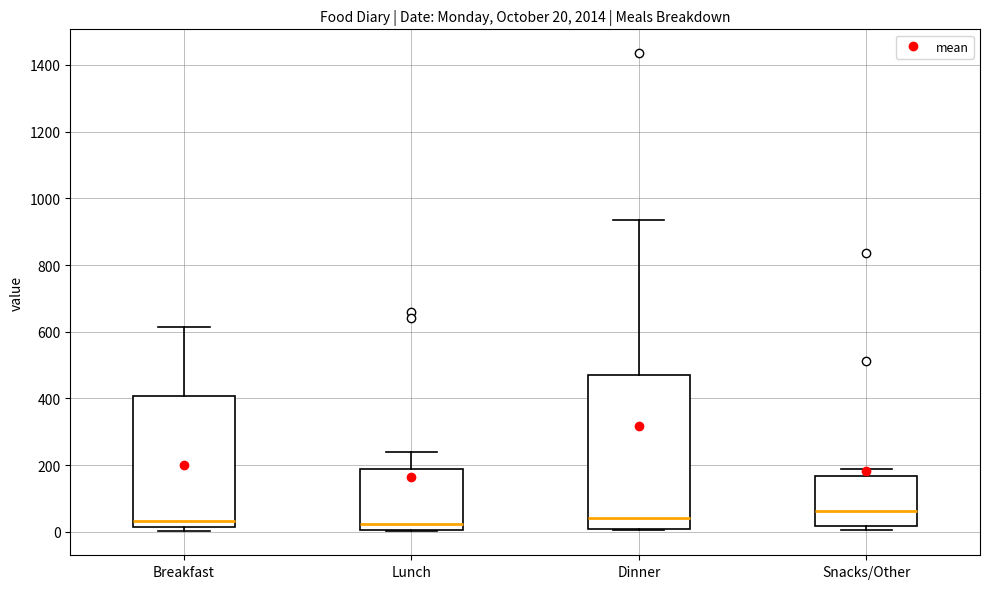

Which box has the highest median line?

Snacks/Other